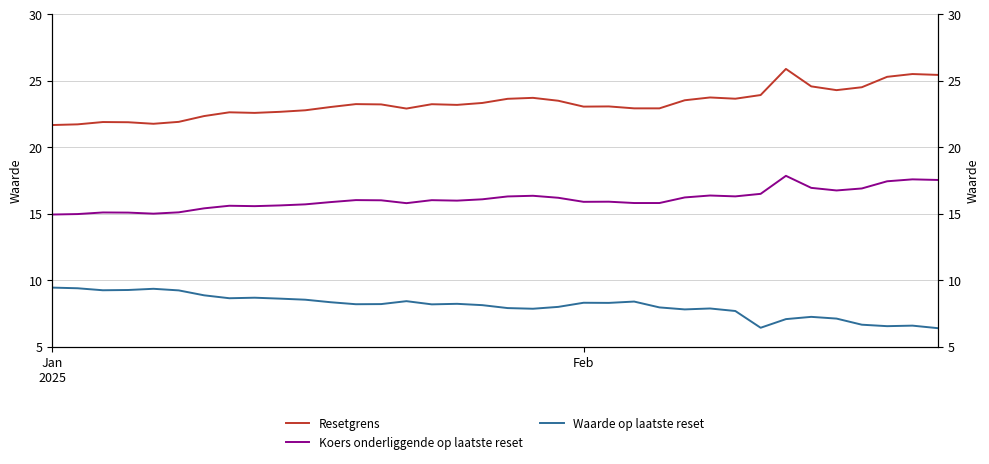

True or false: Resetgrens and Koers onderliggende op laatste reset cross at least once.

False